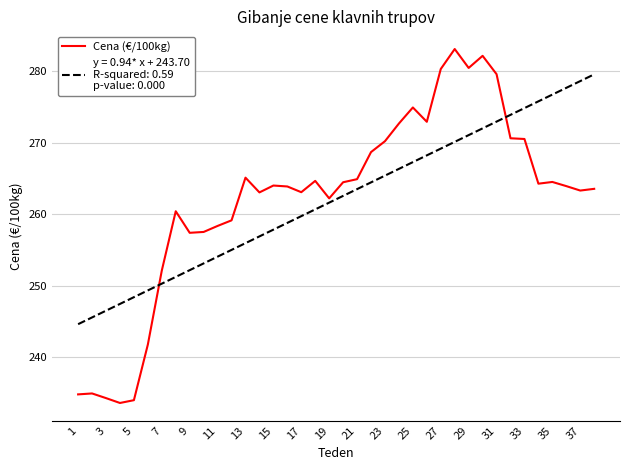

What is the smallest value displayed?

233.6